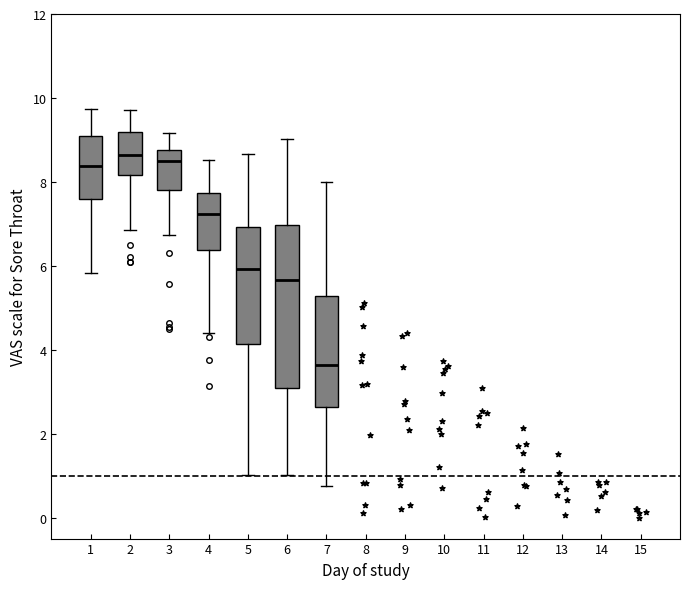

Reading left to right, read every box against the y-axis: the position of its median line, the range the box covers, and the ends of its whiskers. The values are not printed on the chart, so give them approximately, as read against the axis.

1: median 8.4, box 7.6 to 9.0, whiskers 5.8 to 9.8
2: median 8.6, box 8.2 to 9.2, whiskers 6.8 to 9.8
3: median 8.6, box 7.8 to 8.8, whiskers 6.8 to 9.2
4: median 7.2, box 6.4 to 7.8, whiskers 4.4 to 8.6
5: median 6.0, box 4.2 to 7.0, whiskers 1.0 to 8.6
6: median 5.6, box 3.0 to 7.0, whiskers 1.0 to 9.0
7: median 3.6, box 2.6 to 5.2, whiskers 0.8 to 8.0